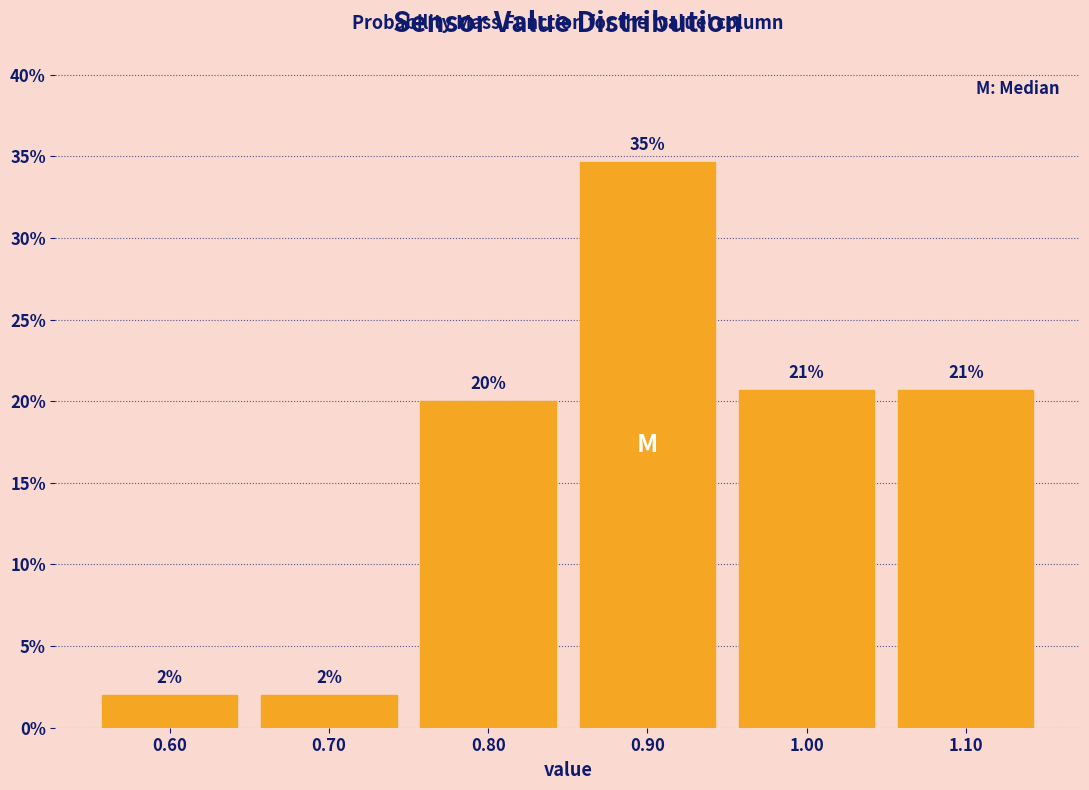

Between 0.80 and 1.00, which is larger?

1.00